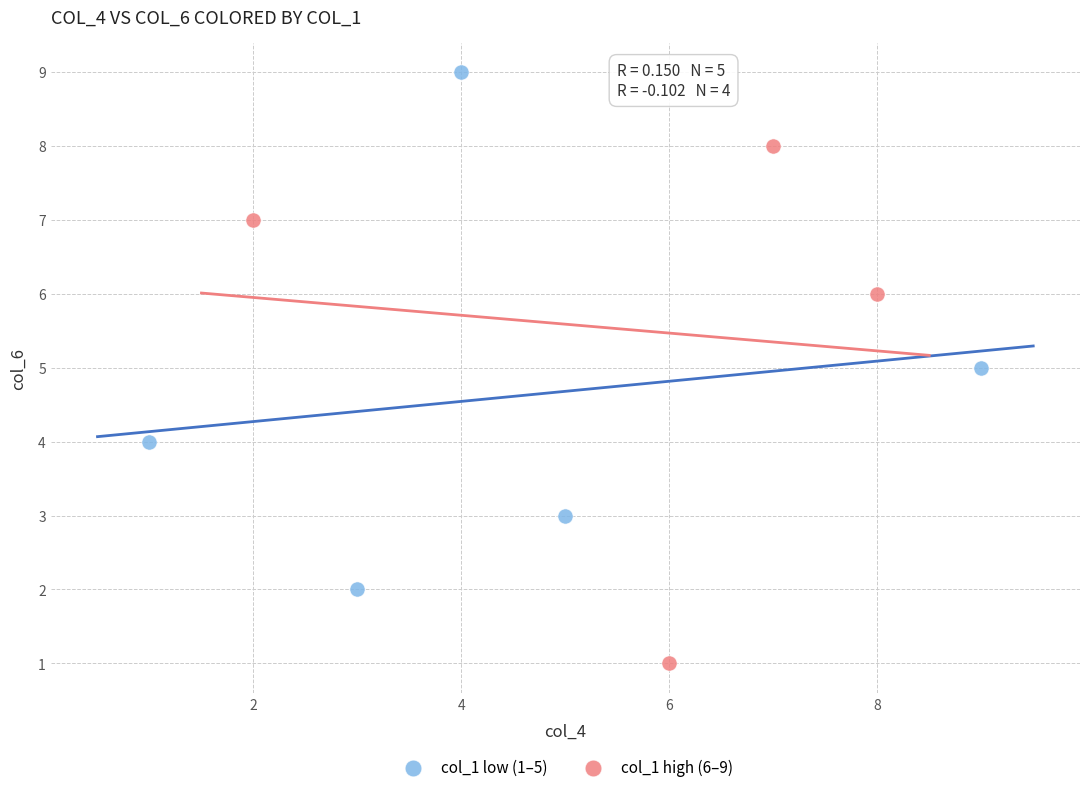

Which series contains the highest Y value?

col_1 low (1–5)